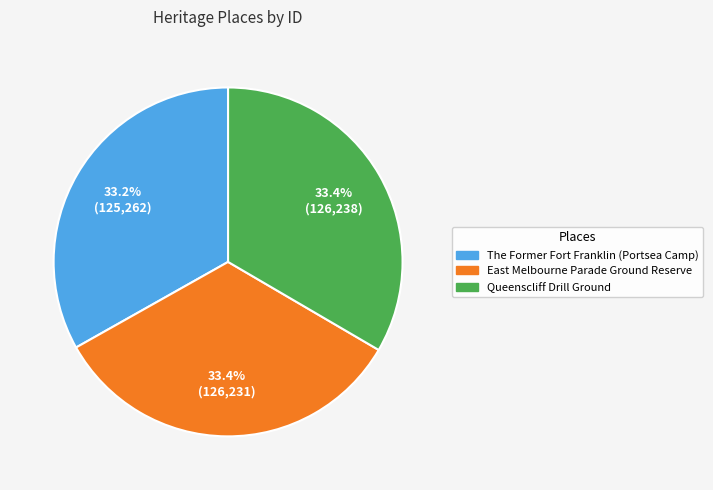

To the nearest percent, what is the average slice percentage?

33%